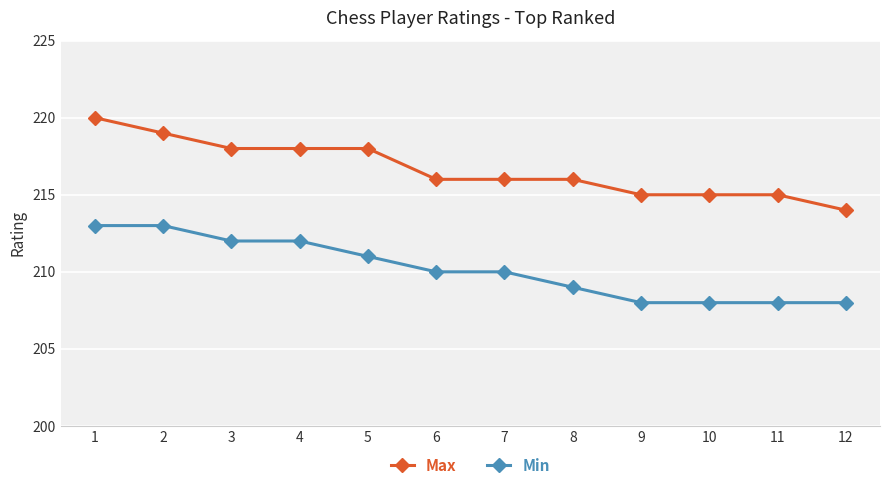

What is the lowest value of the Min series?

208